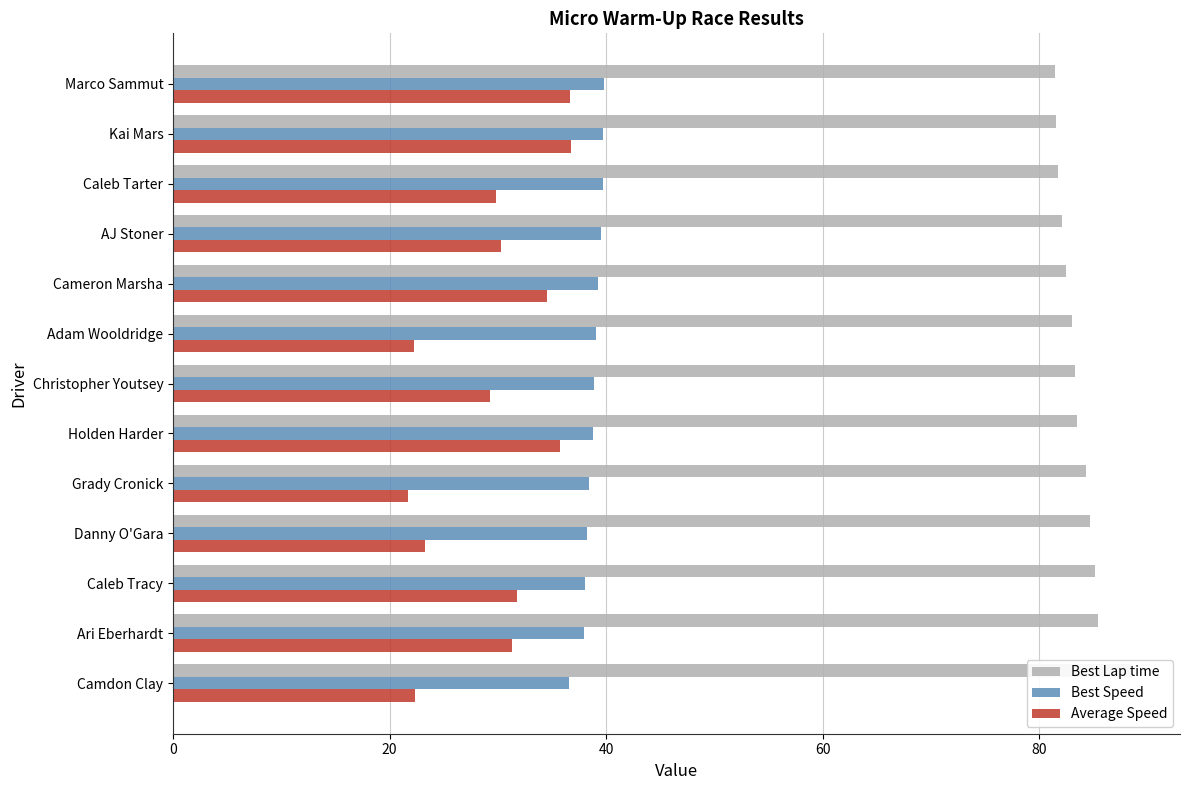

How many values in the Best Speed series exceed 38?

11